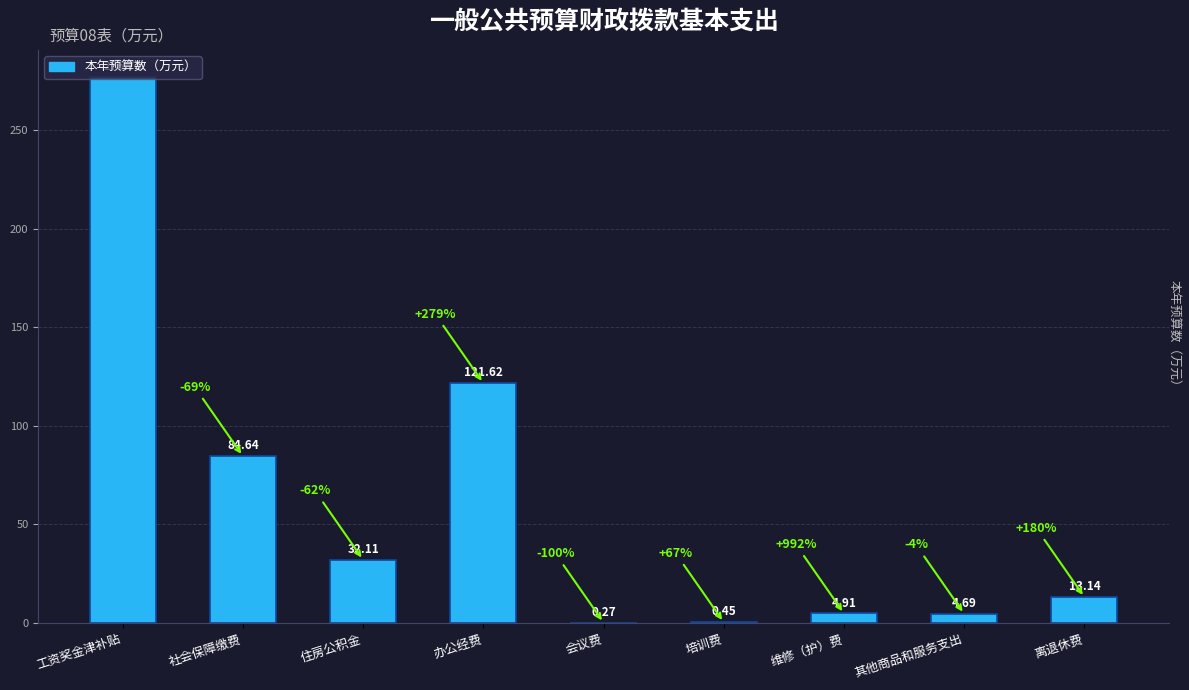

What is the sum of the values at 办公经费 and 培训费?

122.1